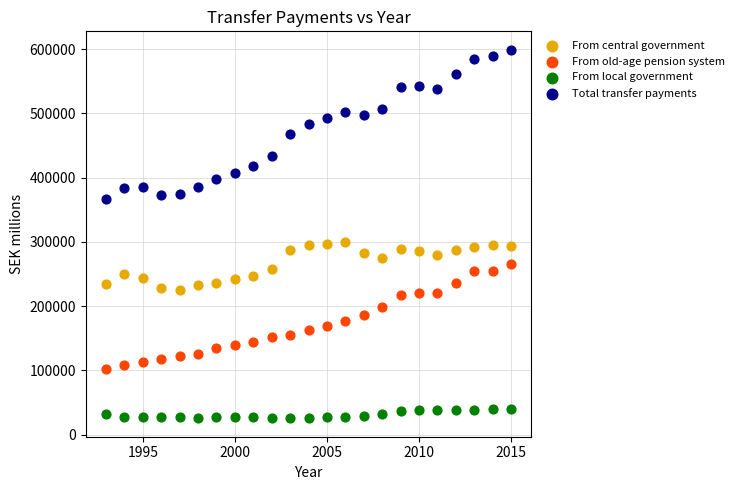

Which series has the largest Y range (max minus min)?

Total transfer payments